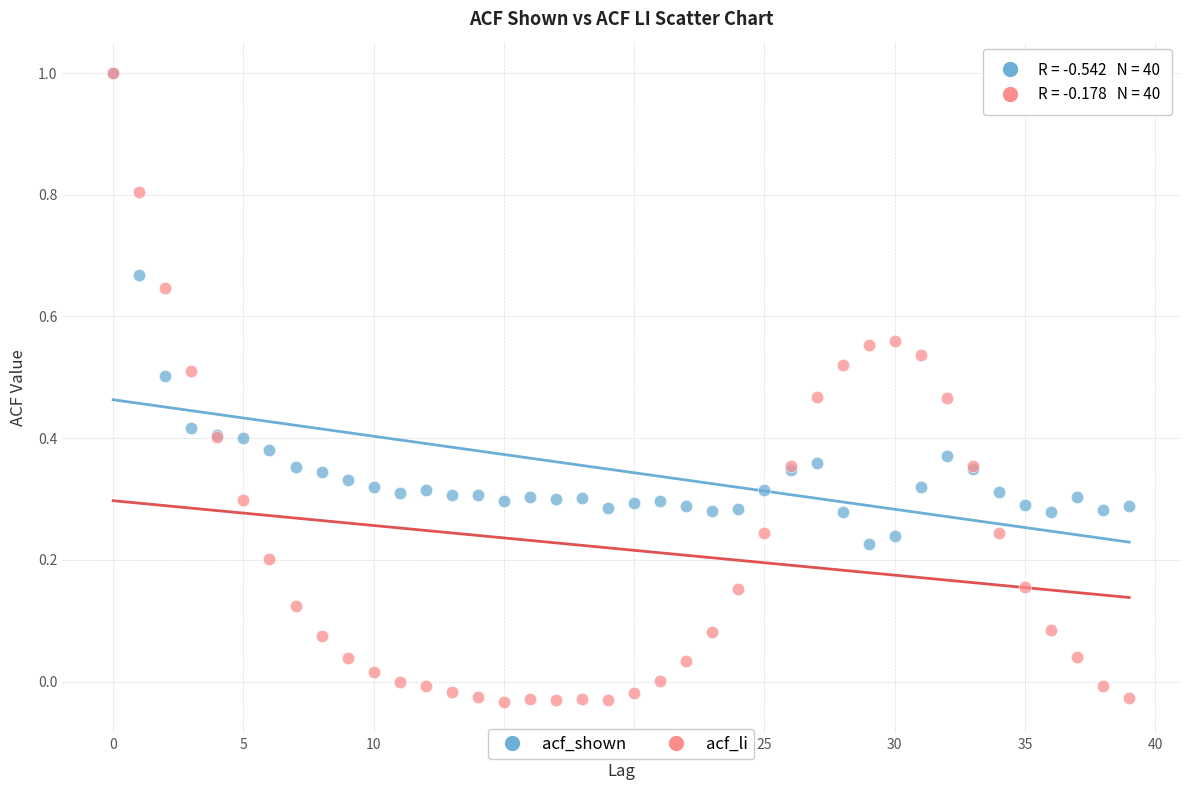

What are all the series names shown in the legend?

acf_shown, acf_li